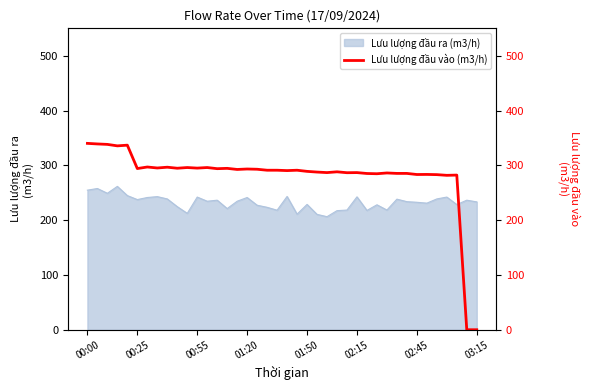

What is the sum of all values?

11249.8